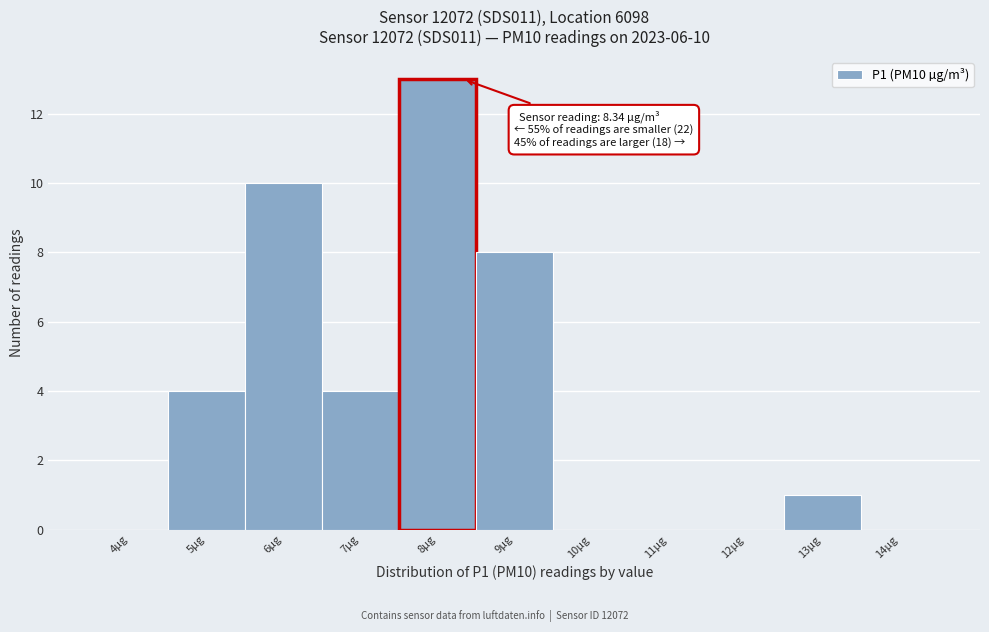

Reading right to left, what are all the values shown in this chart?

14µg=0	13µg=1	12µg=0	11µg=0	10µg=0	9µg=8	8µg=13	7µg=4	6µg=10	5µg=4	4µg=0